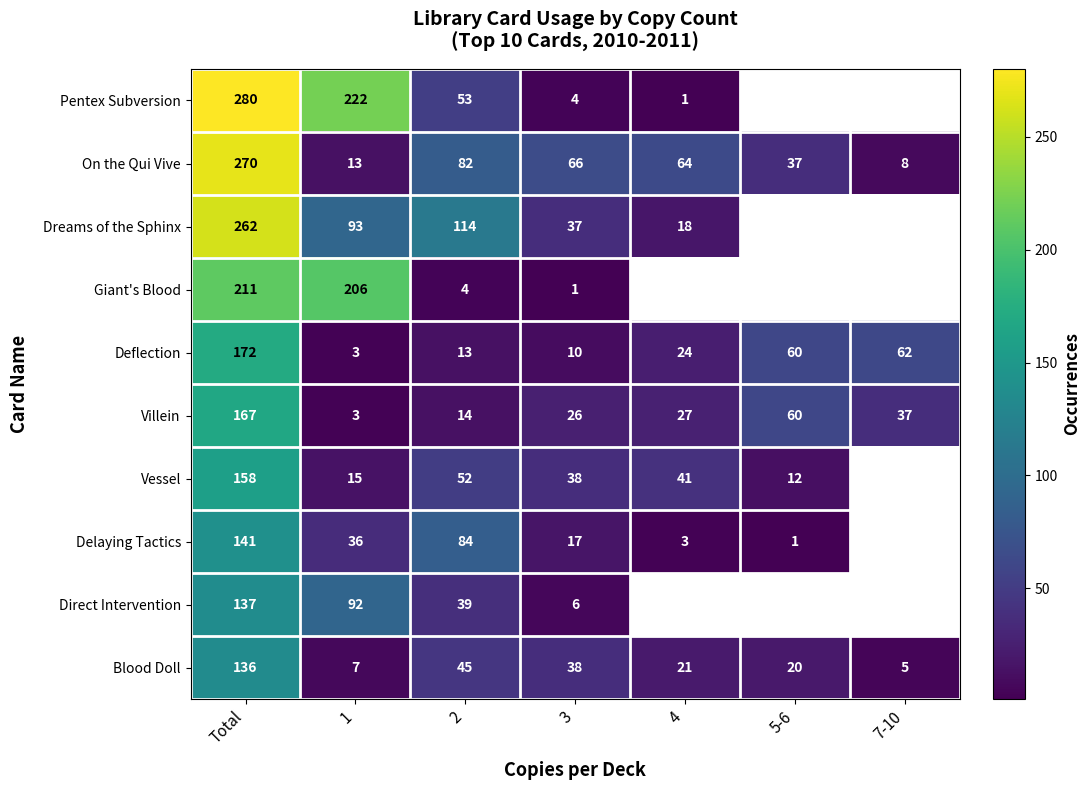

What is the difference between the Deflection values at 7-10 and 2?

49